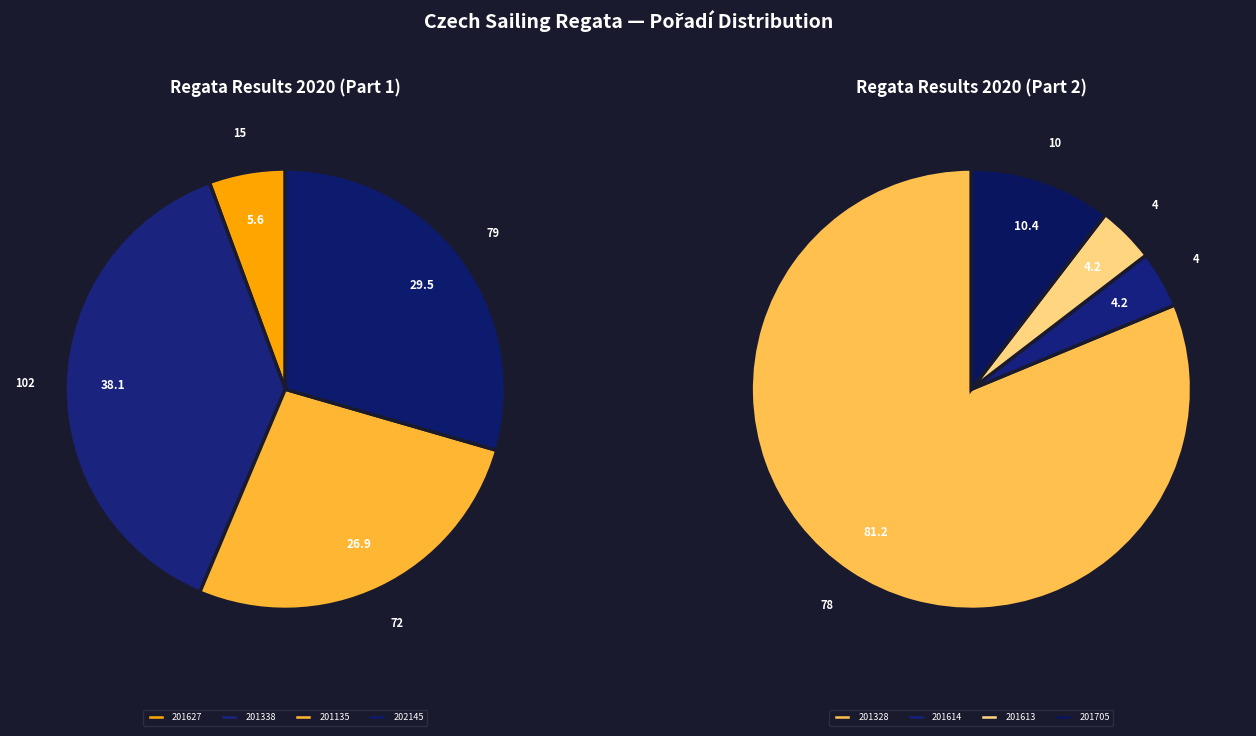

Does 201135 account for over 50% of the chart?

No